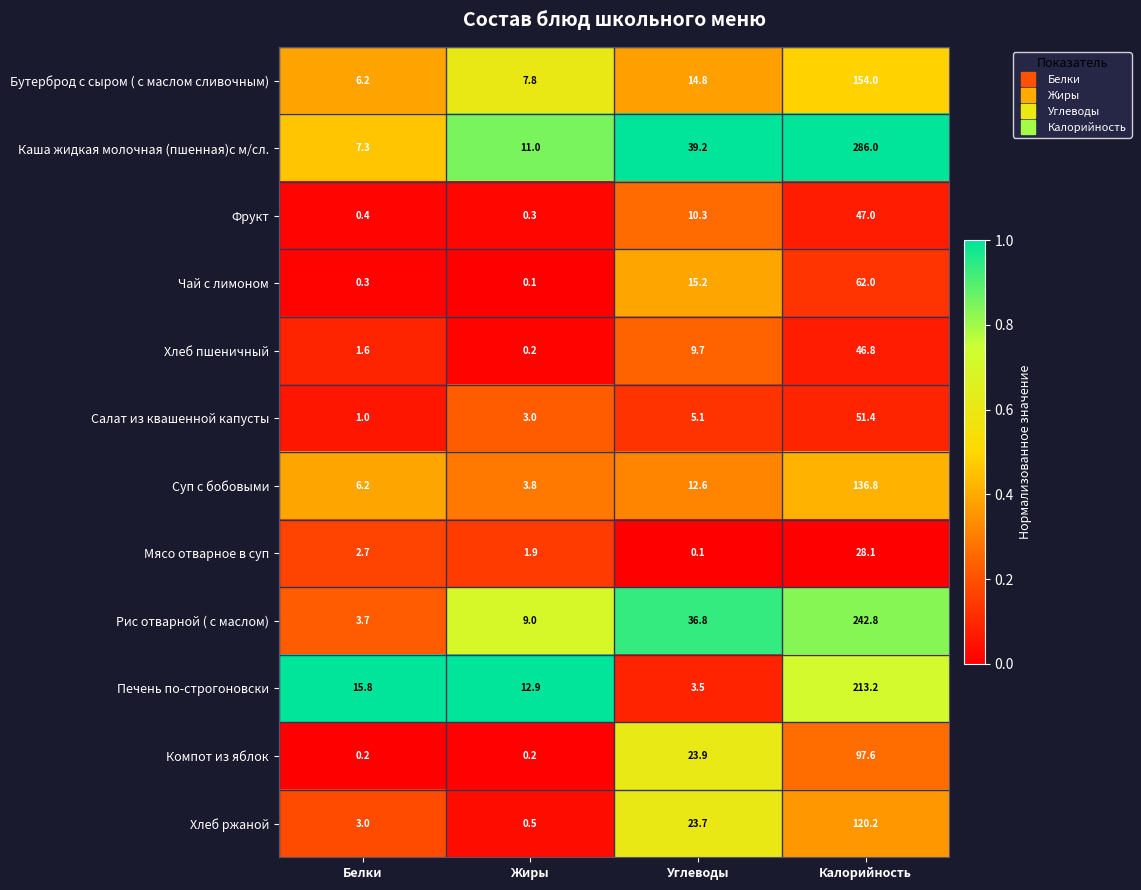

At how many categories does at least one series exceed 0?

4